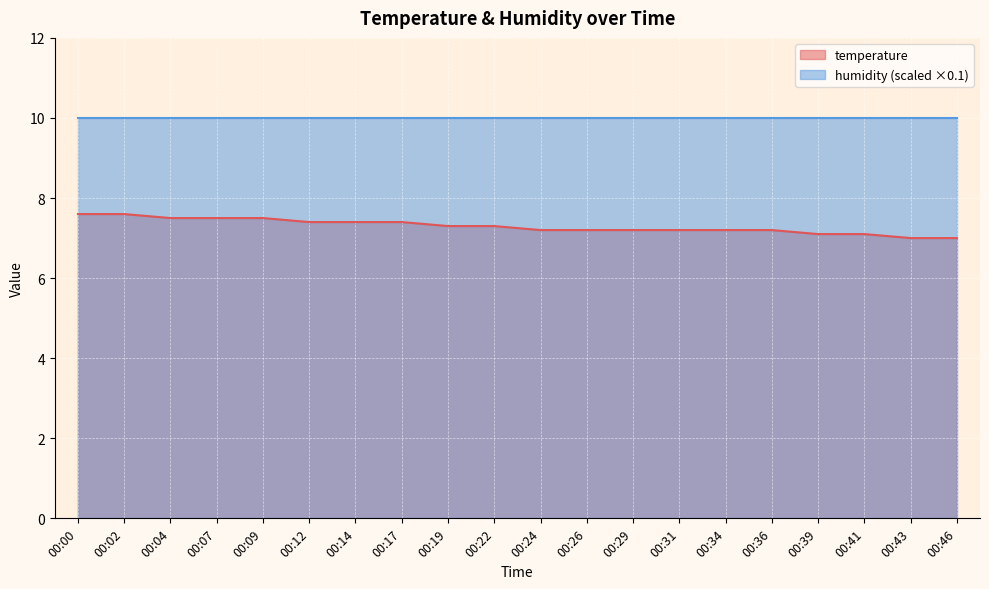

Reading left to right, extract all data points from this chart.

00:00=7.6	00:02=7.6	00:04=7.5	00:07=7.5	00:09=7.5	00:12=7.4	00:14=7.4	00:17=7.4	00:19=7.3	00:22=7.3	00:24=7.2	00:26=7.2	00:29=7.2	00:31=7.2	00:34=7.2	00:36=7.2	00:39=7.1	00:41=7.1	00:43=7.0	00:46=7.0